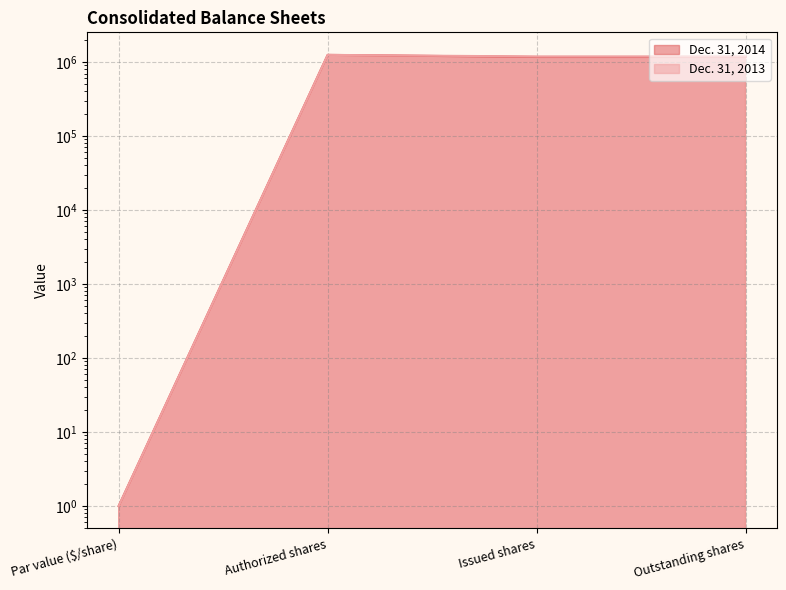

Reading left to right, extract all data points from this chart.

Dec. 31, 2014: Par value ($/share)=1	Authorized shares=1250000	Issued shares=1170550	Outstanding shares=1170550
Dec. 31, 2013: Par value ($/share)=1	Authorized shares=1250000	Issued shares=1188955	Outstanding shares=1188955